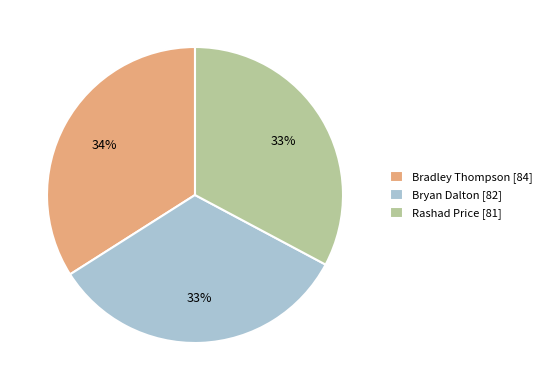

Between Bryan Dalton and Bradley Thompson, which is larger?

Bradley Thompson